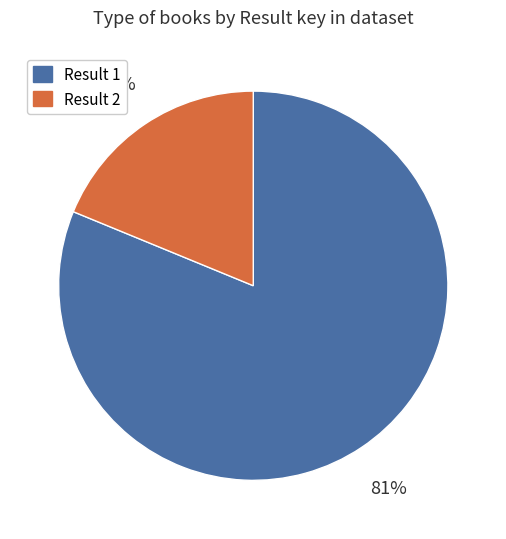

To the nearest percent, what is the average slice percentage?

50%